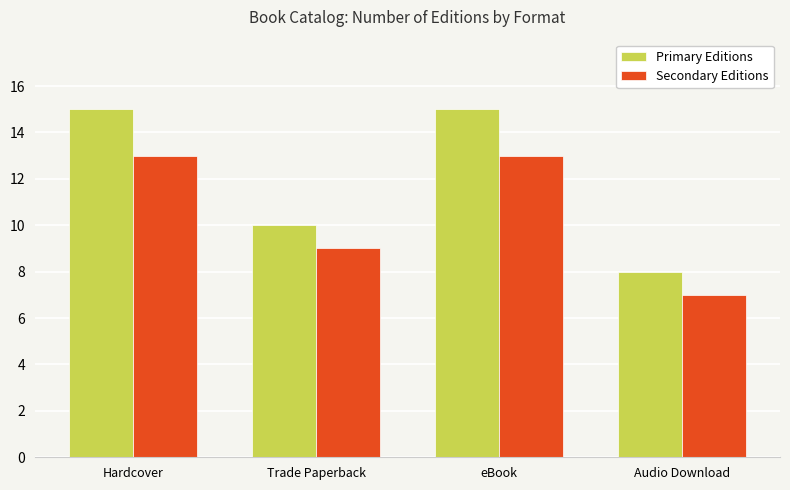

What is the label of the 3rd bar from the right?

Trade Paperback